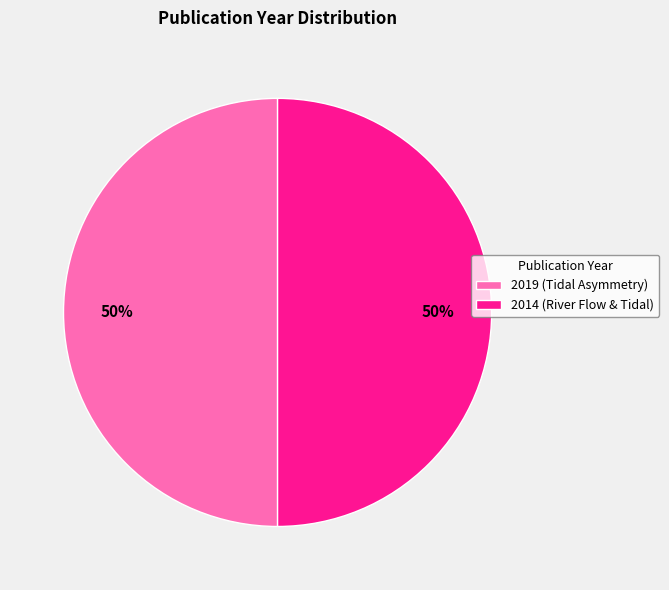

What is the ratio of the value at 2019 (Tidal Asymmetry) to the value at 2014 (River Flow & Tidal)?

1.0